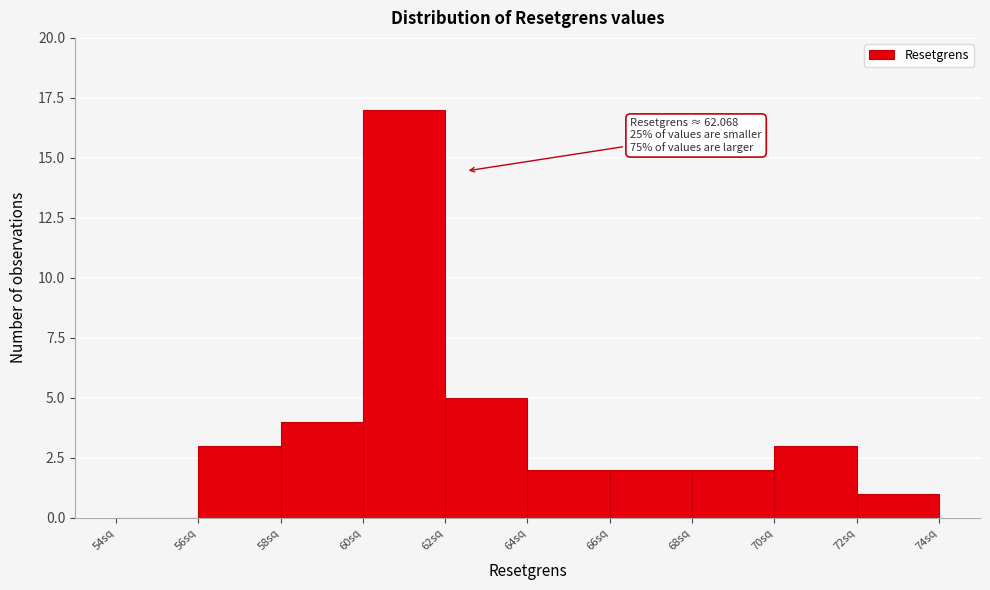

Which range on the x-axis has the tallest bar?

60 to 62